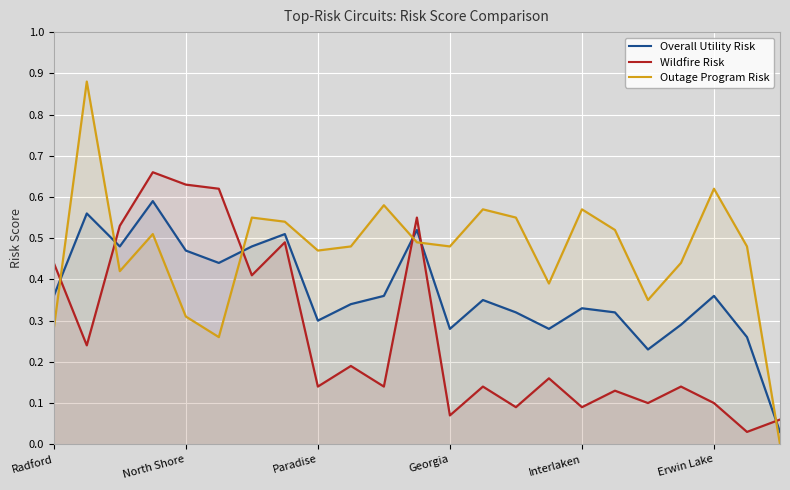

Which series has the largest total across all categories?

Outage Program Risk